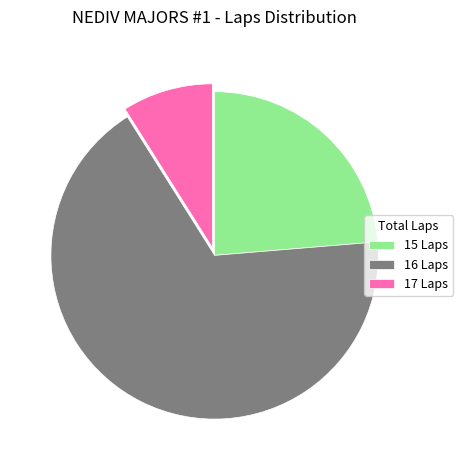

How many slices are in this pie chart?

3